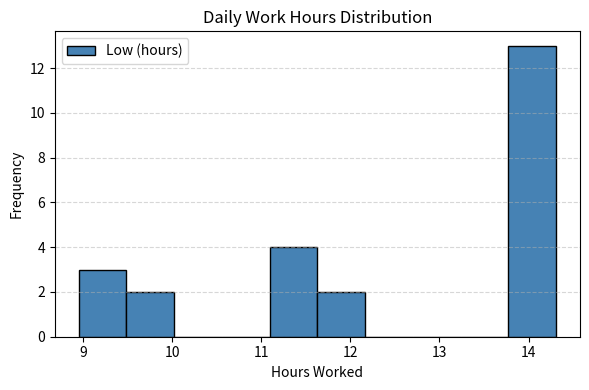

Reading left to right, transcribe this chart: for each bar, give the range it covers on the x-axis and its height. Neither the bar edges nor the heights are printed on the chart, so give them approximately, as read against the axes.

9.0 to 9.5: 3
9.5 to 10.0: 2
10.0 to 10.6: 0
10.6 to 11.1: 0
11.1 to 11.6: 4
11.6 to 12.2: 2
12.2 to 12.7: 0
12.7 to 13.2: 0
13.2 to 13.8: 0
13.8 to 14.3: 13